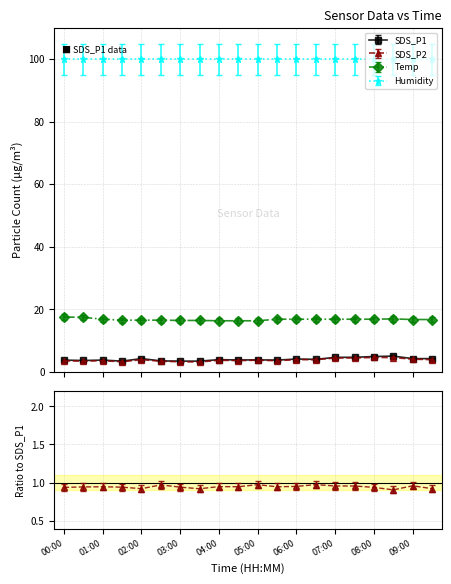

Count the number of categories in the chart.

20